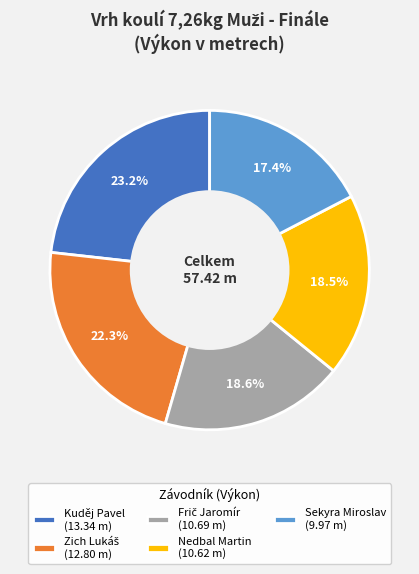

Does Nedbal Martin (10.62 m) represent more than half of the total?

No